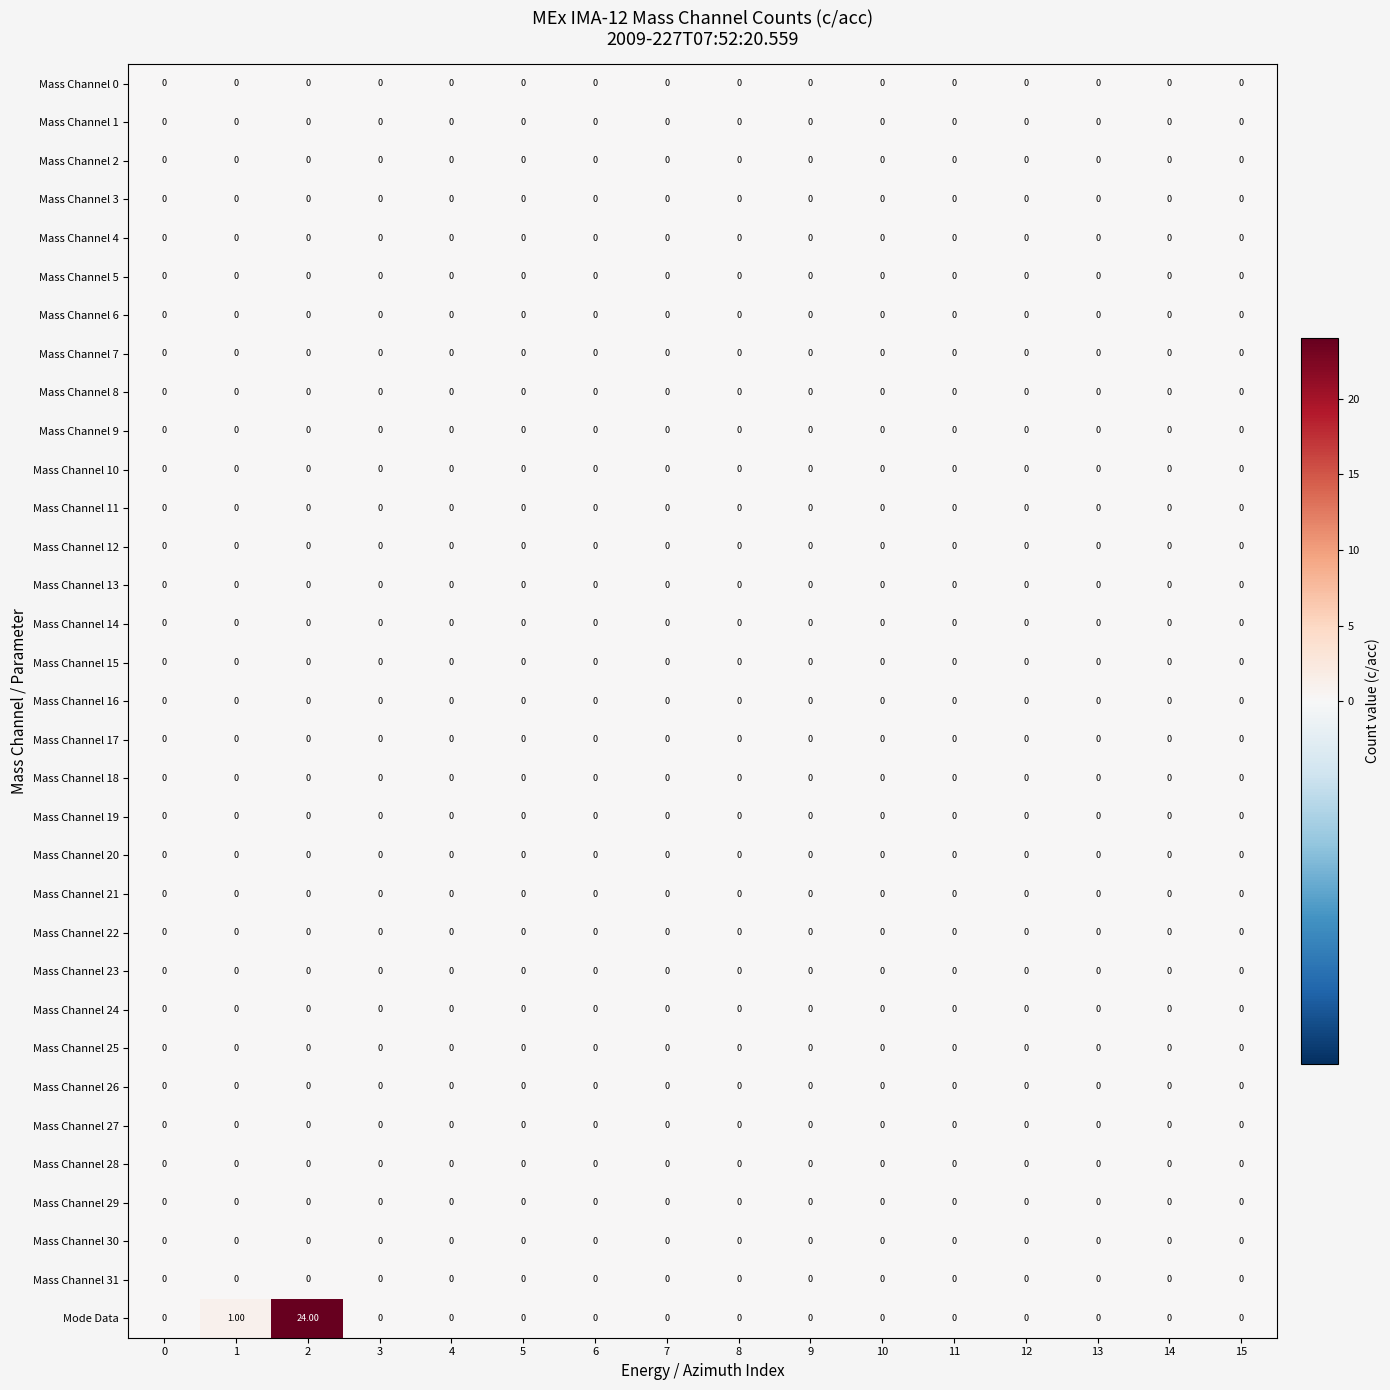

How many categories are shown in the chart?

16